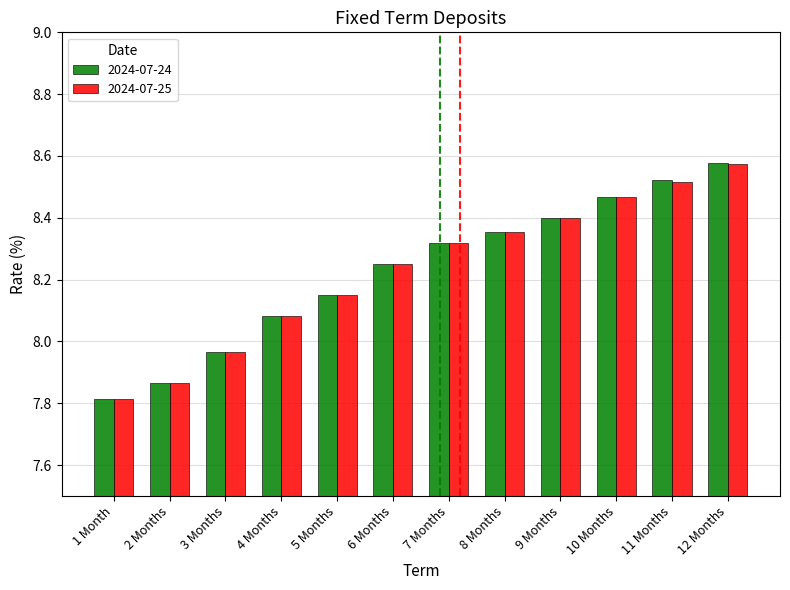

Rank the categories by 2024-07-24 value from lowest to highest.

1 Month, 2 Months, 3 Months, 4 Months, 5 Months, 6 Months, 7 Months, 8 Months, 9 Months, 10 Months, 11 Months, 12 Months